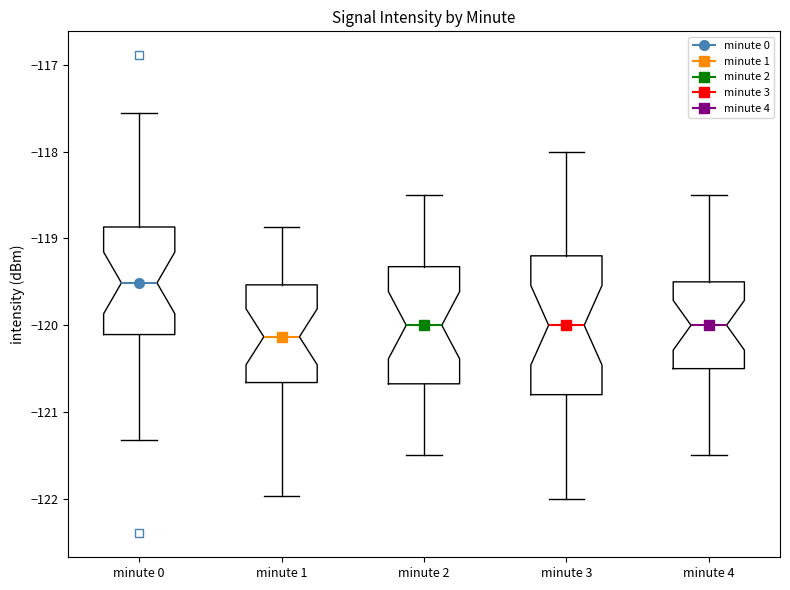

Where does the median line of the box for minute 0 sit on the y-axis? The values are not printed on the chart, so give them approximately, as read against the axis.

-119.5